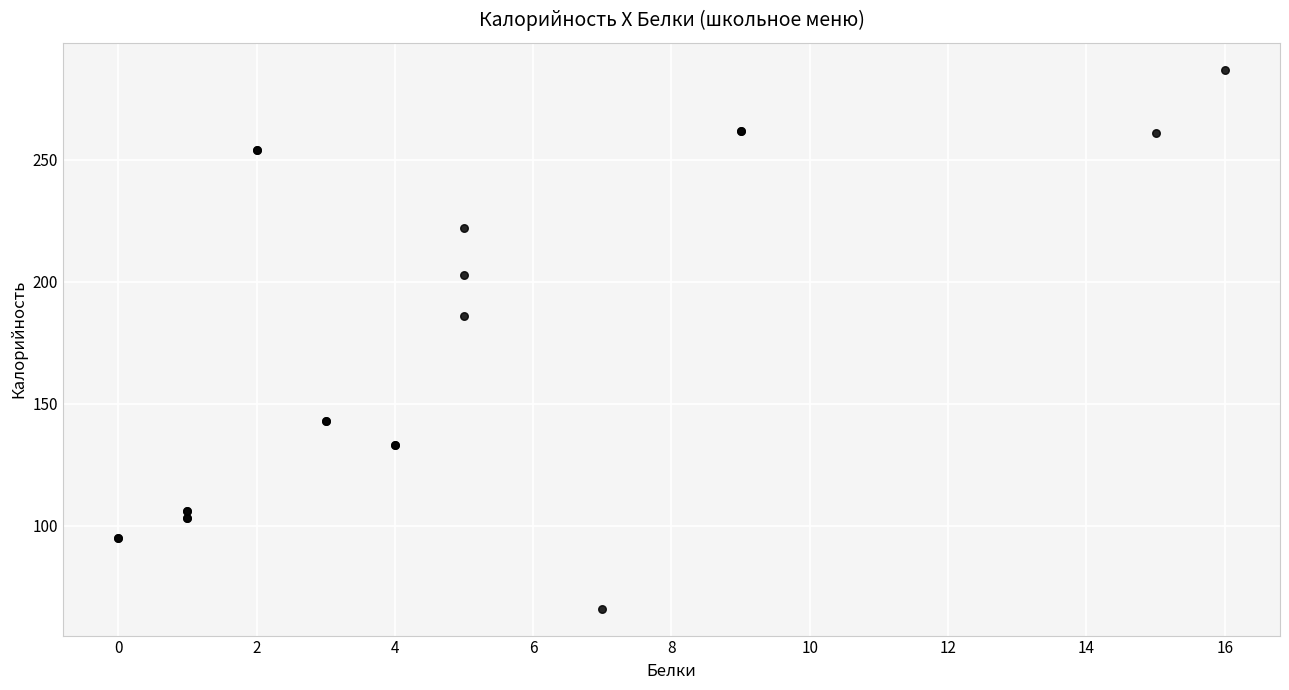

What Y value in the scatter plot is closest to 176?

186